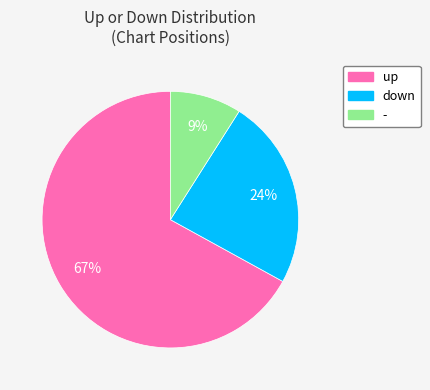

How many segments does this pie chart have?

3